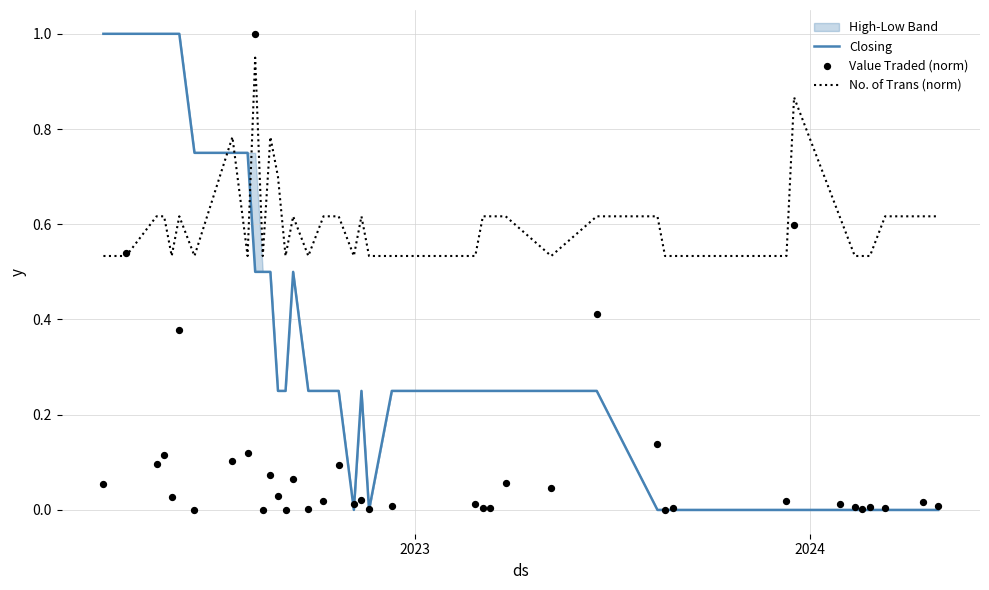

Which series contains the highest Y value?

Closing